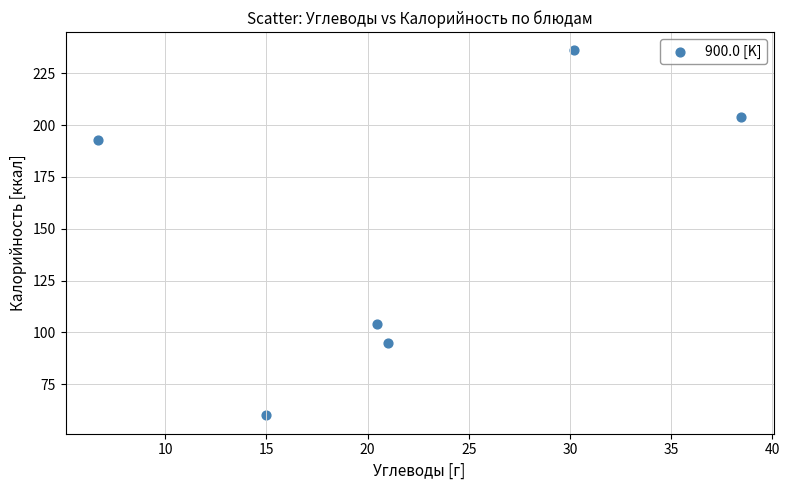

What is the average X value?

22.0